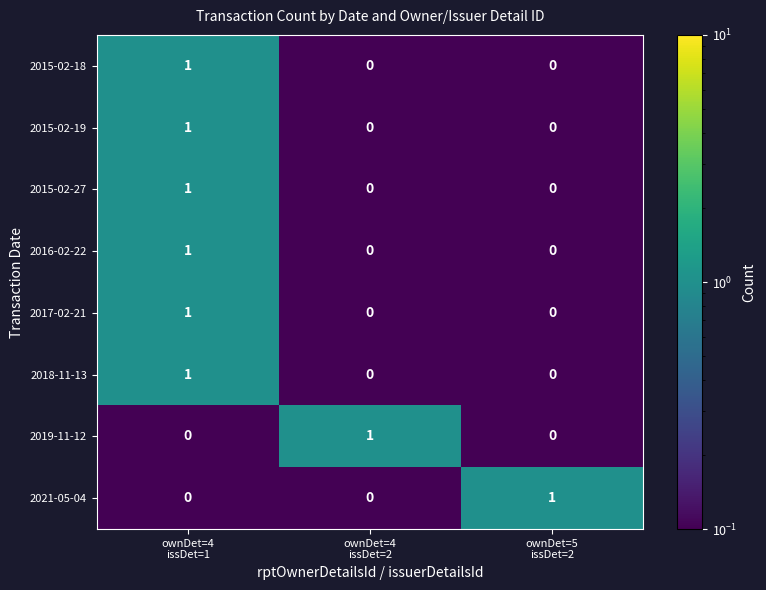

How many 2017-02-21 values are between 0 and 1?

3